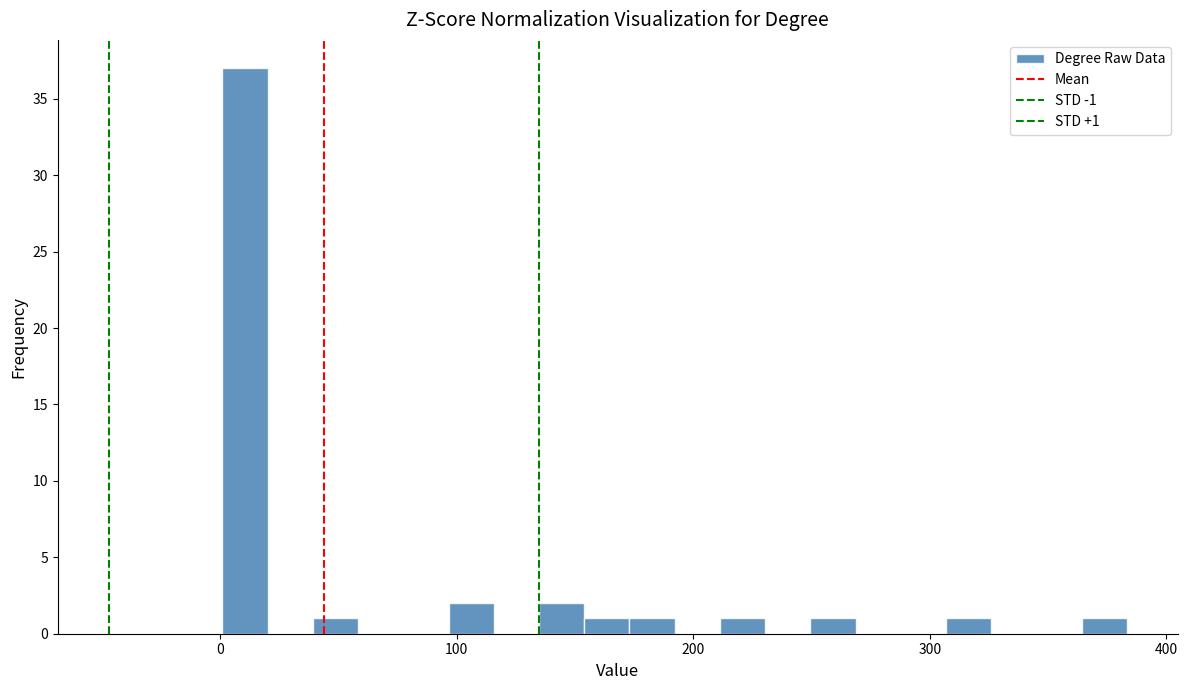

Around what value on the x-axis is the tallest bar? Give the approximate position of its centre, as read against the axis.

10